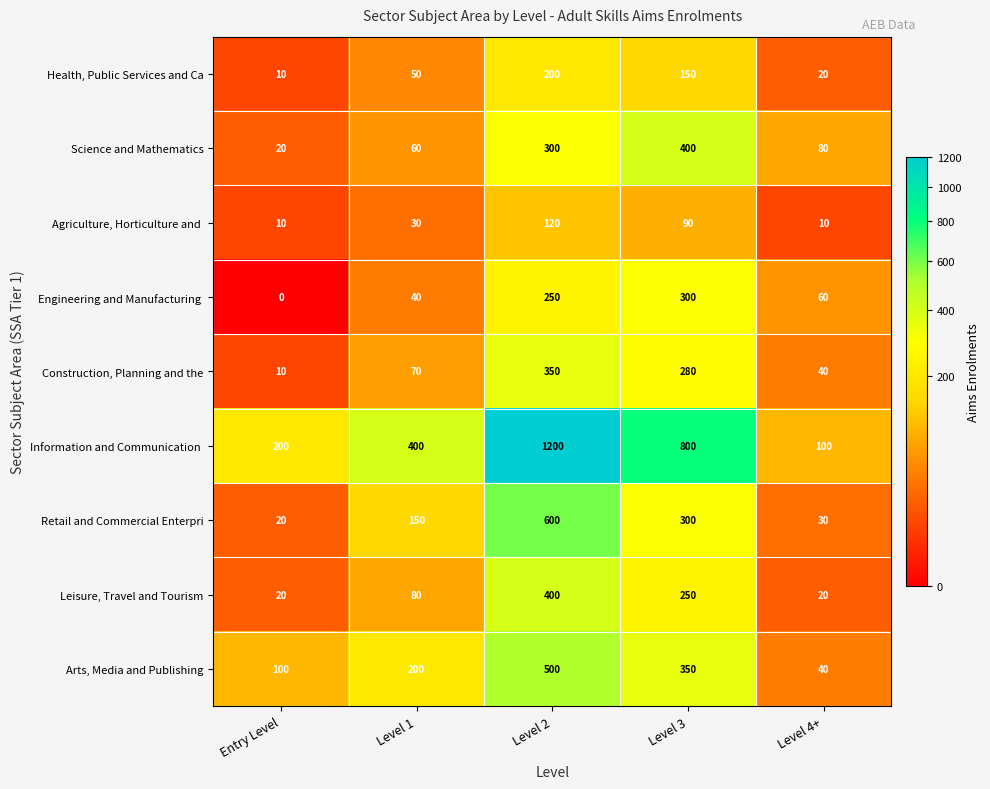

True or false: Construction, Planning and the has a value of 6 at Entry Level.

False